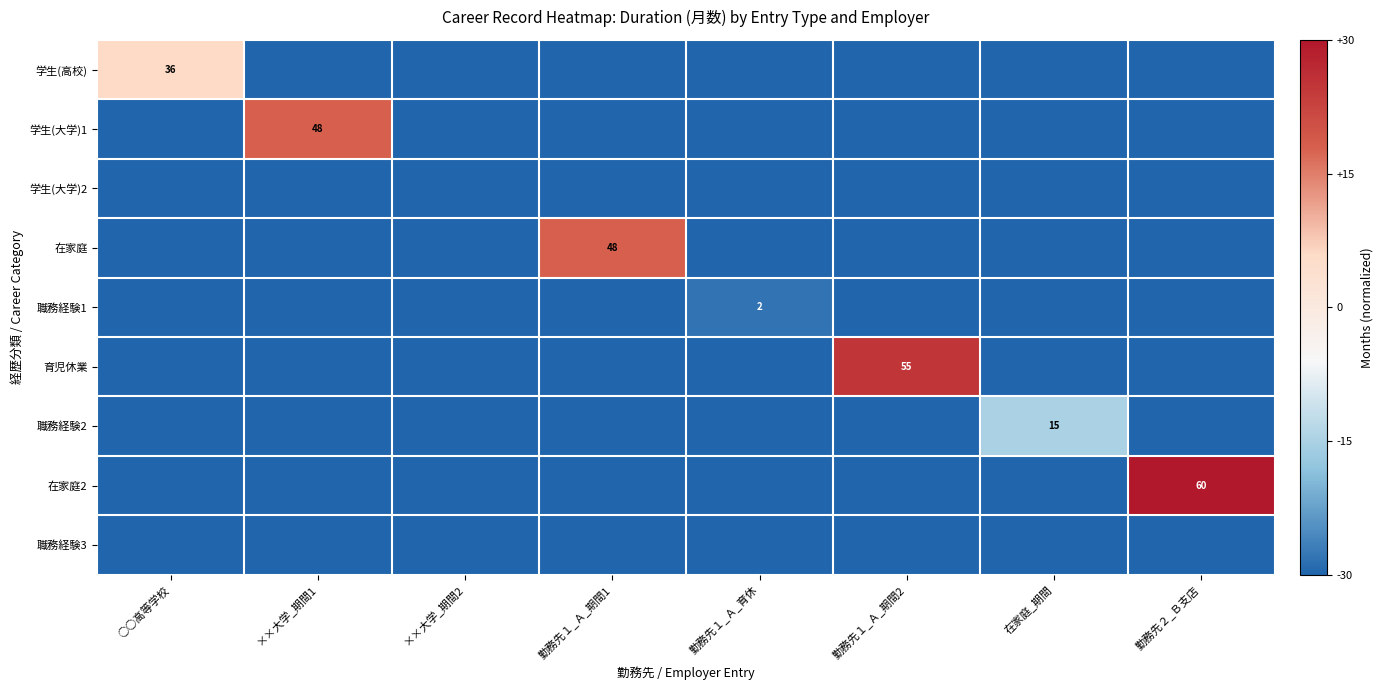

Between ○○高等学校 and ××大学_期間1, which series saw the biggest shift?

学生(大学)1